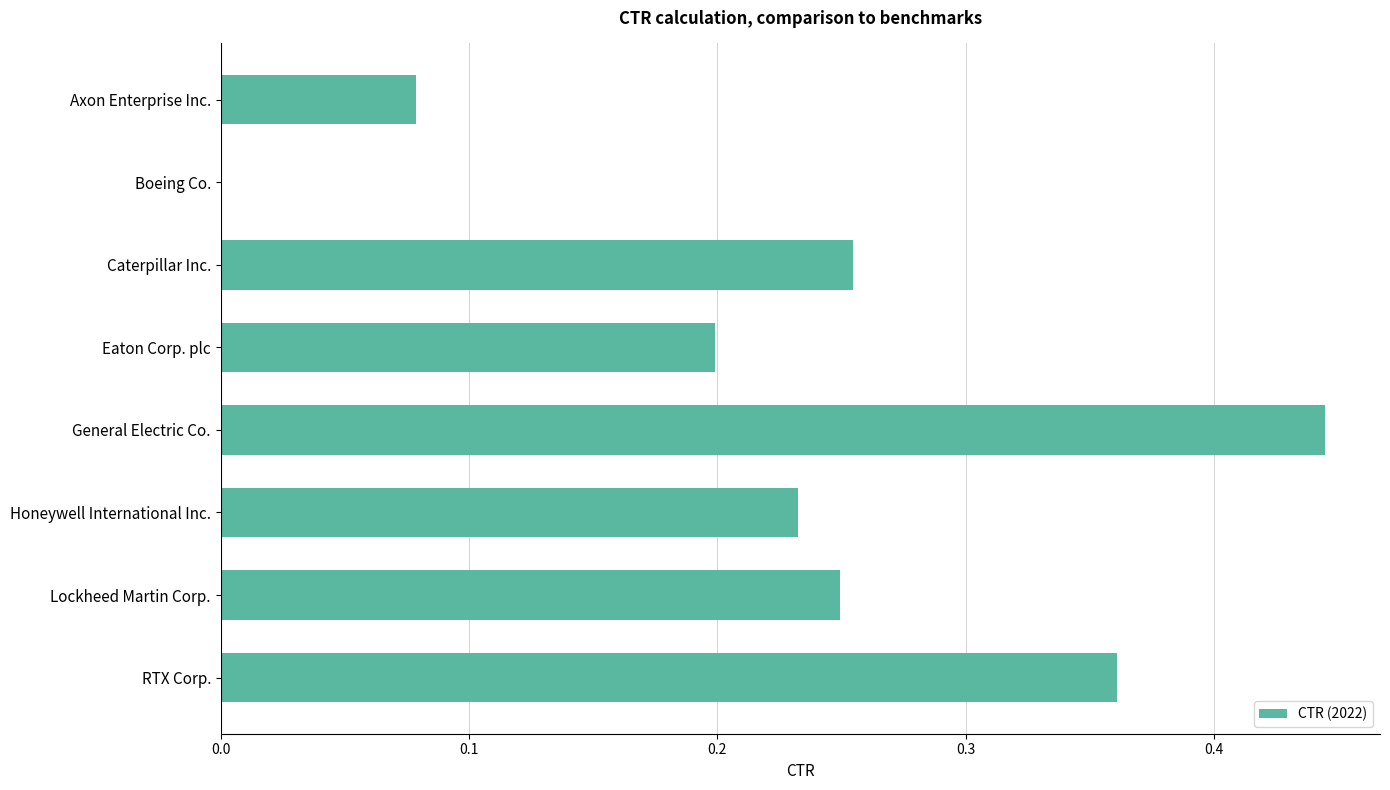

What is the sum of all values?

1.8